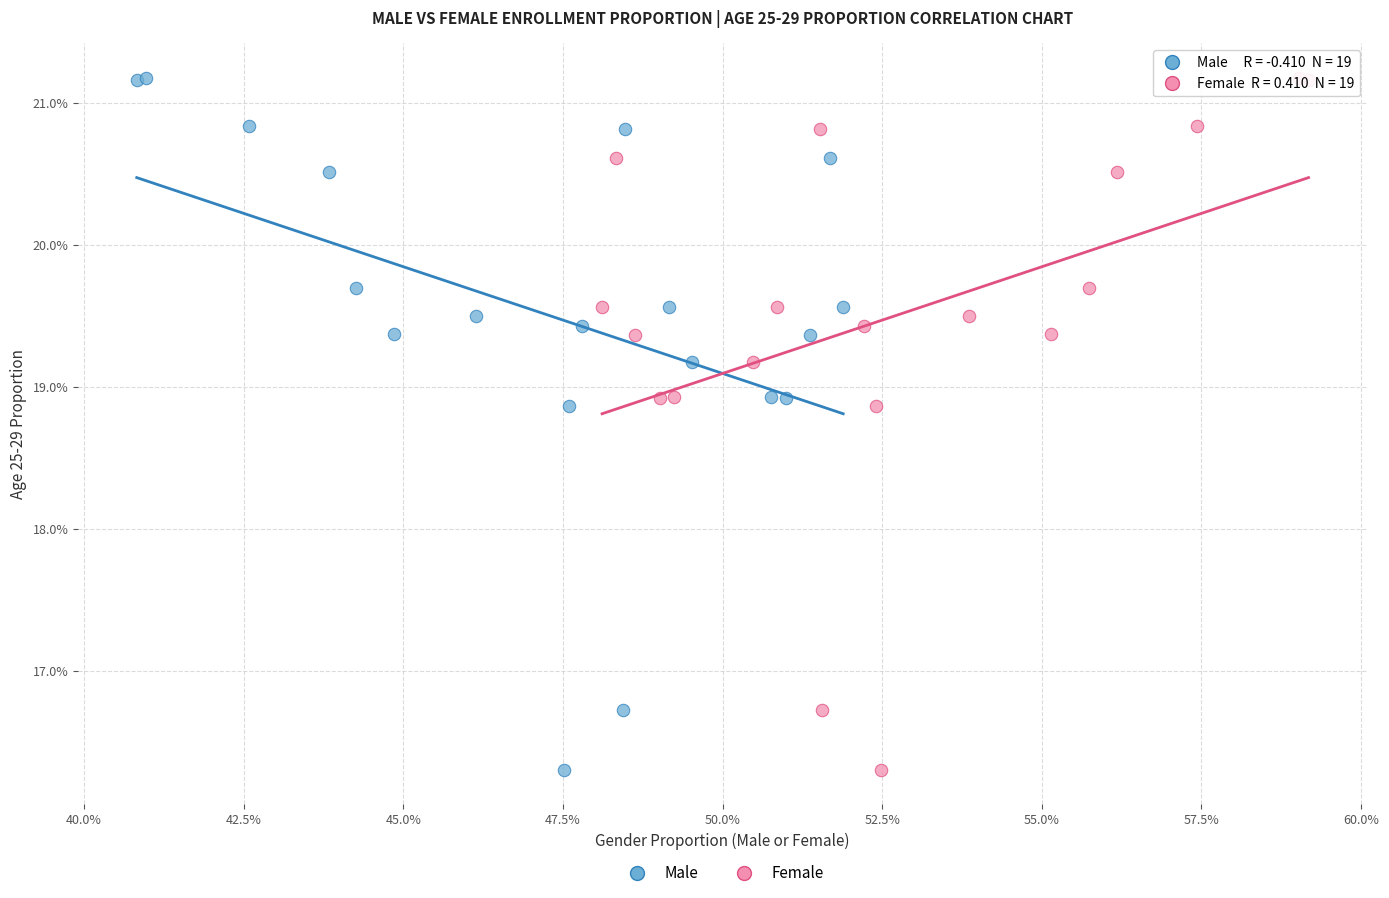

What are all the series names shown in the legend?

Male, Female